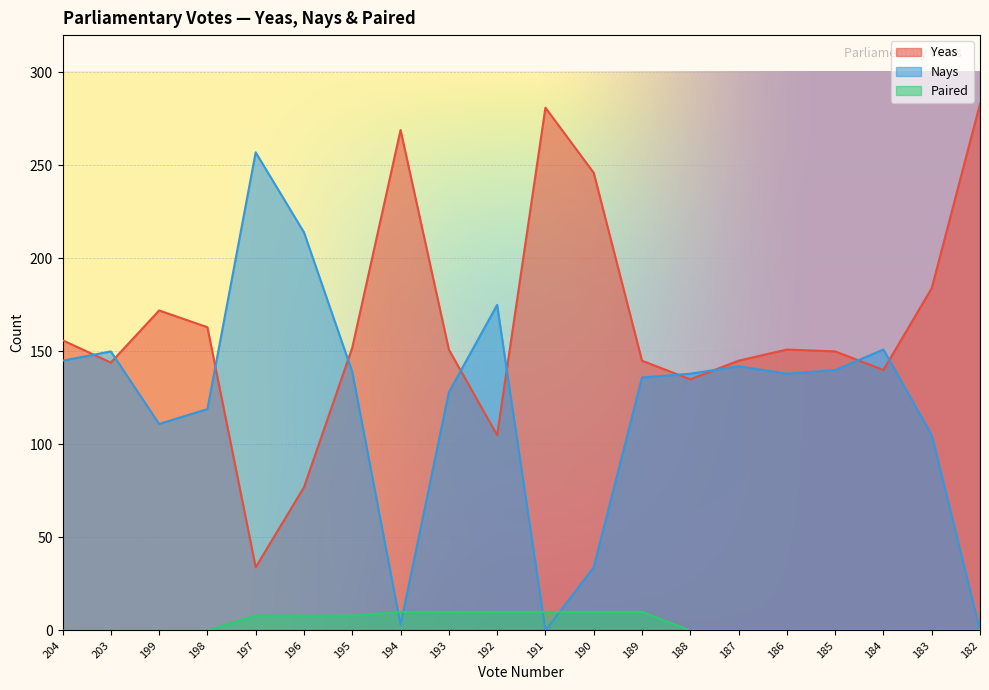

At 193, list the series in order from largest to smallest.

Yeas, Nays, Paired